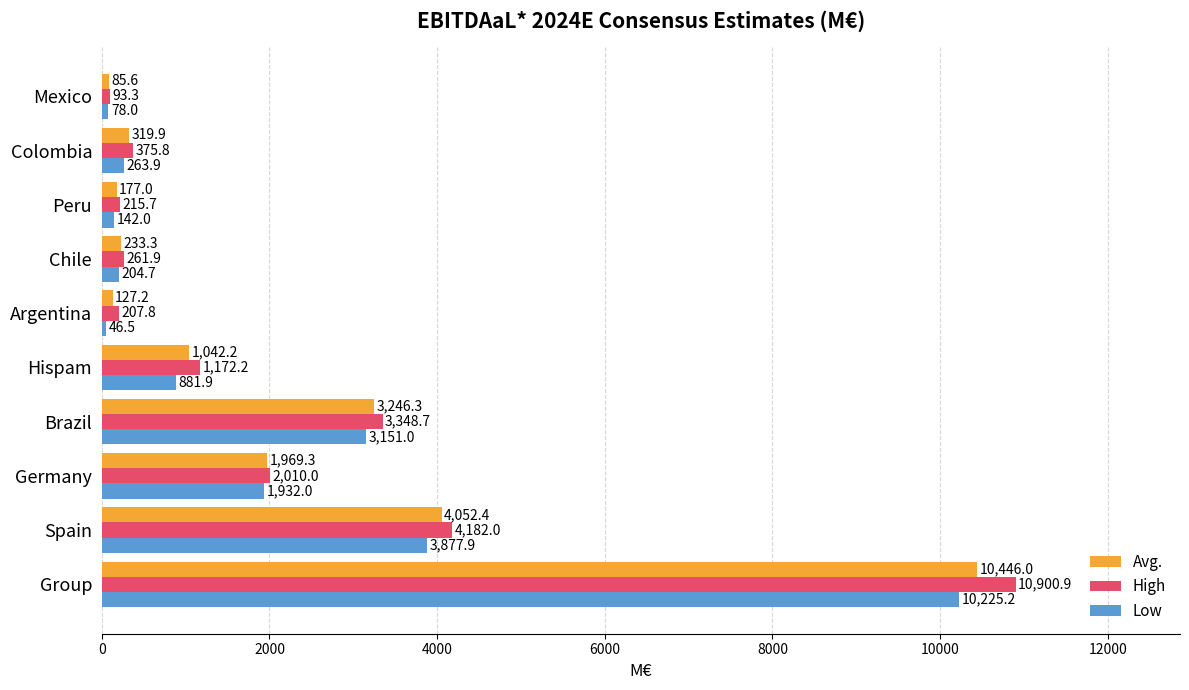

Read the Avg. value at Group.

10446.0